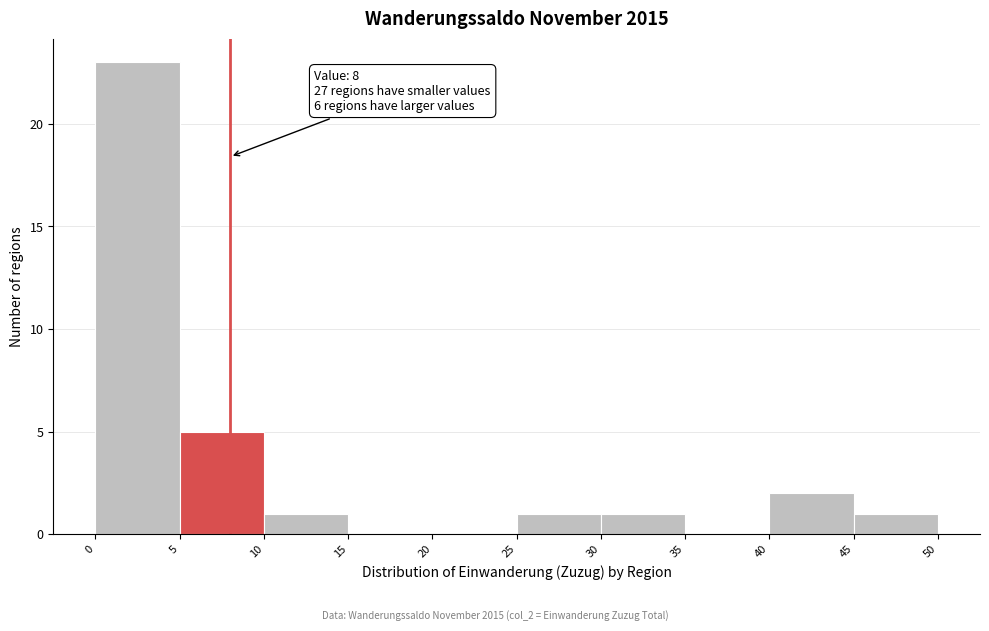

Which range on the x-axis has the tallest bar?

0 to 5